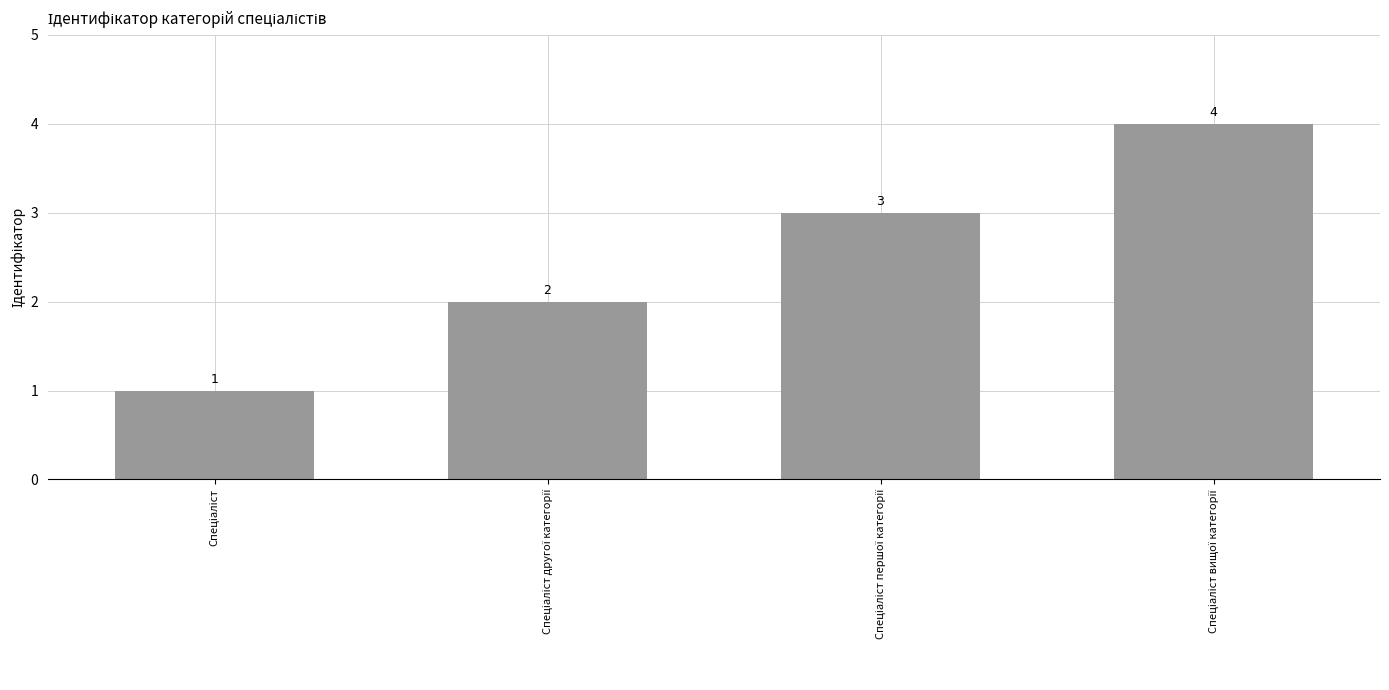

What is the difference between the maximum and minimum values?

3